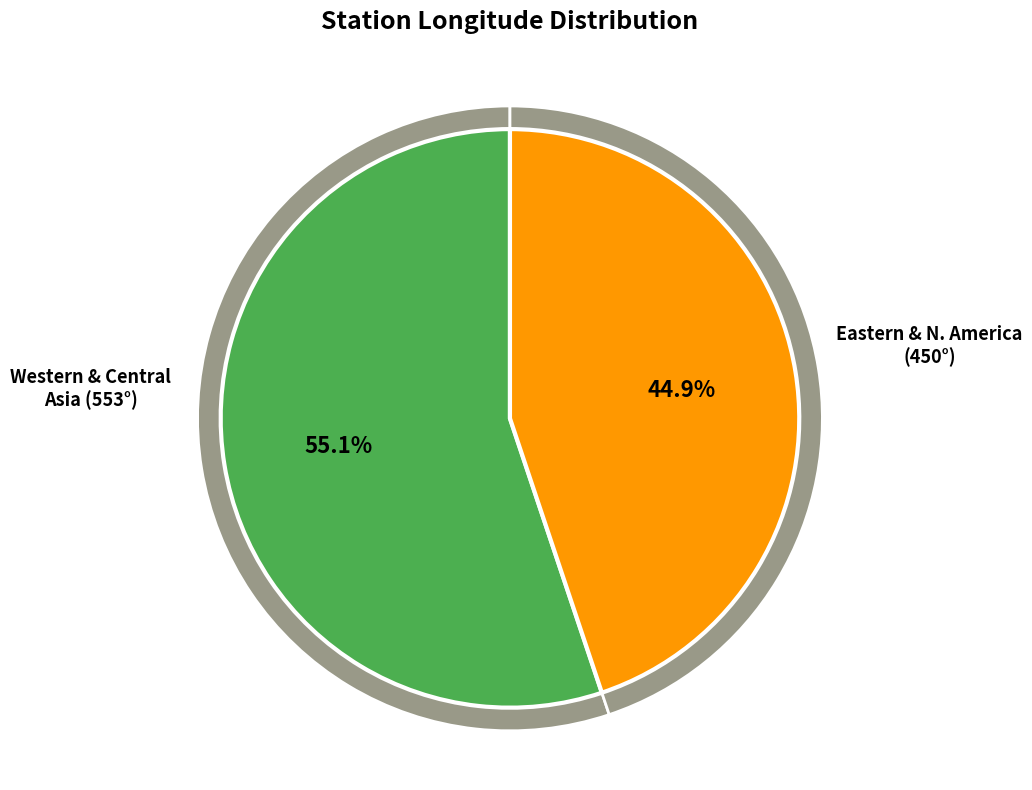

Does any single category account for the majority?

No